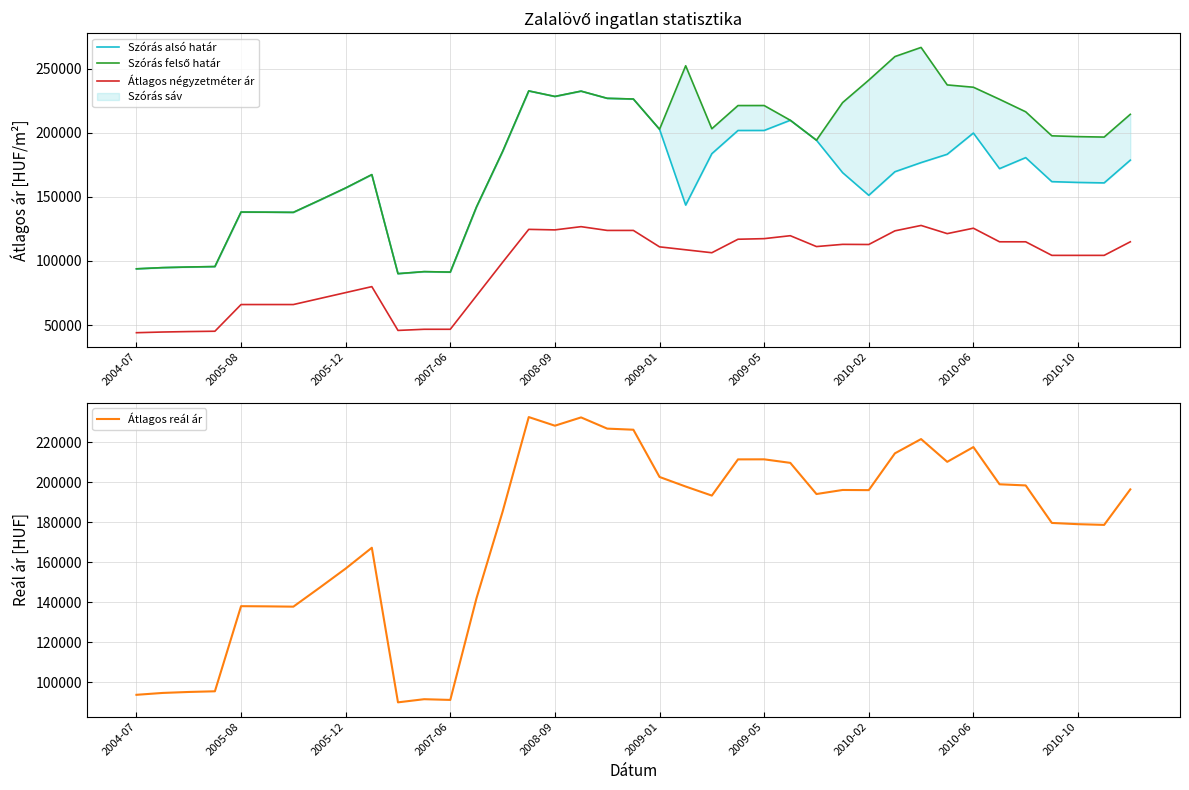

Is the value of Átlagos reál ár at 2009-01 greater than the value of Szórás felső határ at 2010-10?

No